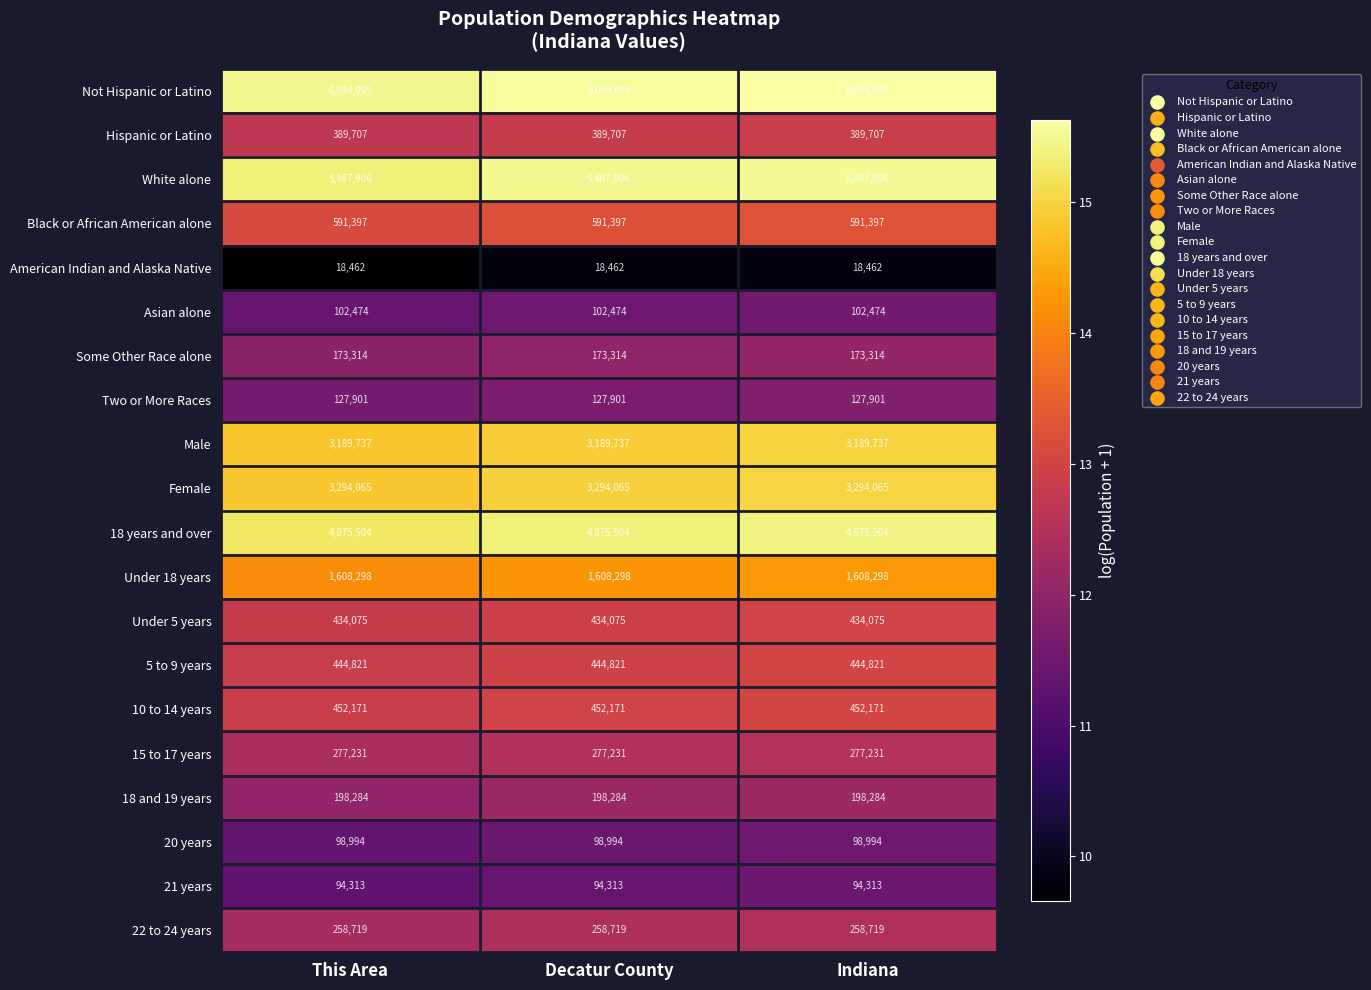

What is the smallest value displayed?

18462